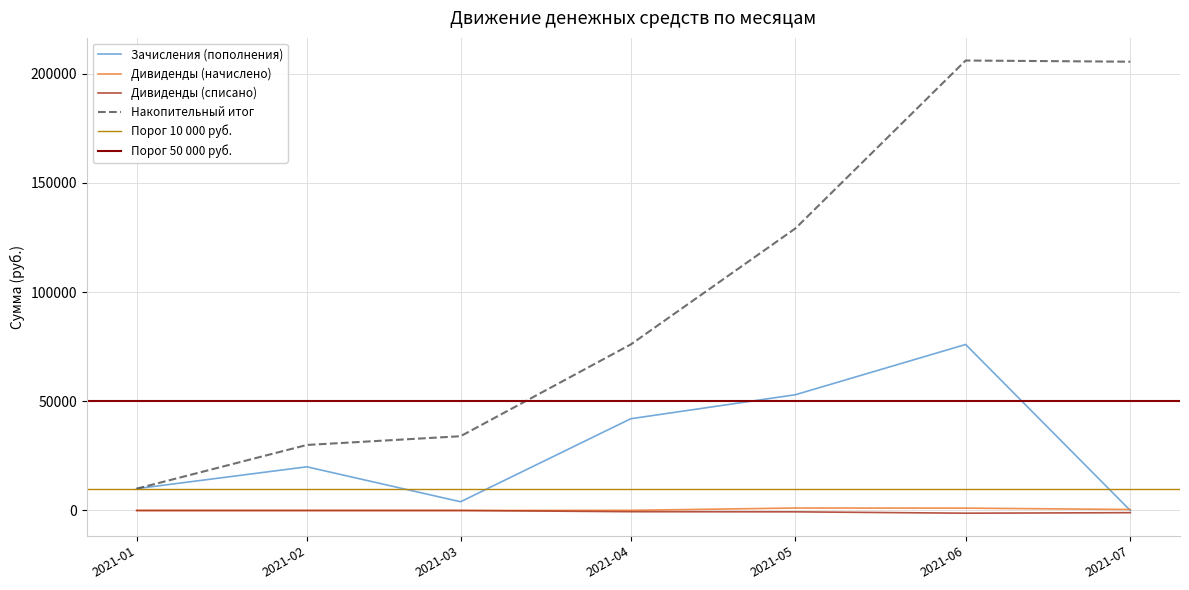

Which series has the widest spread of values?

Зачисления (пополнения)